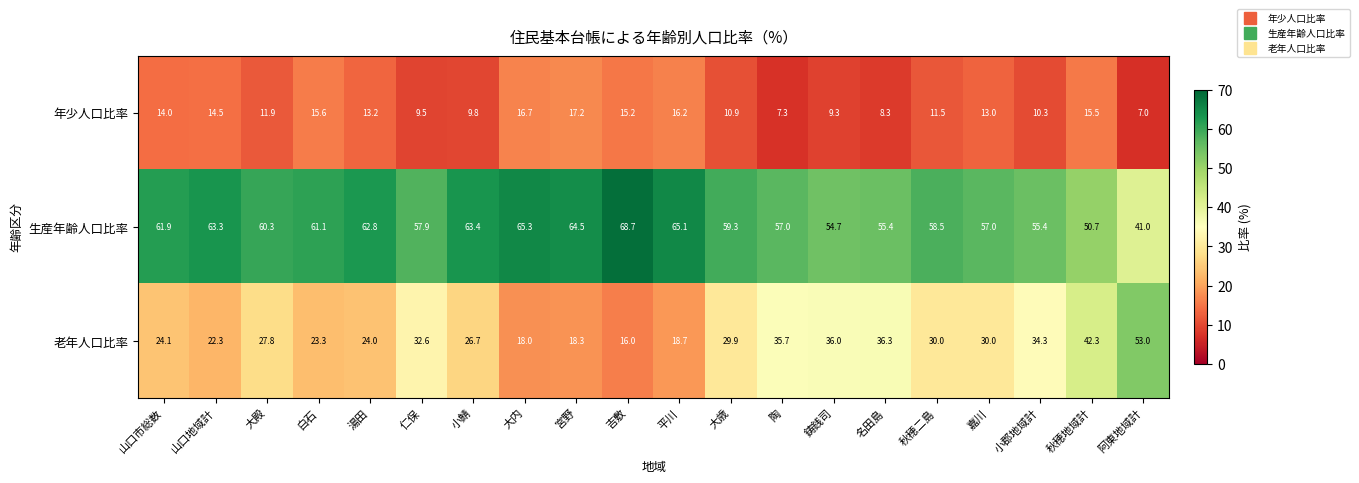

At 秋穂二島, list the series in order from largest to smallest.

生産年齢人口比率, 老年人口比率, 年少人口比率